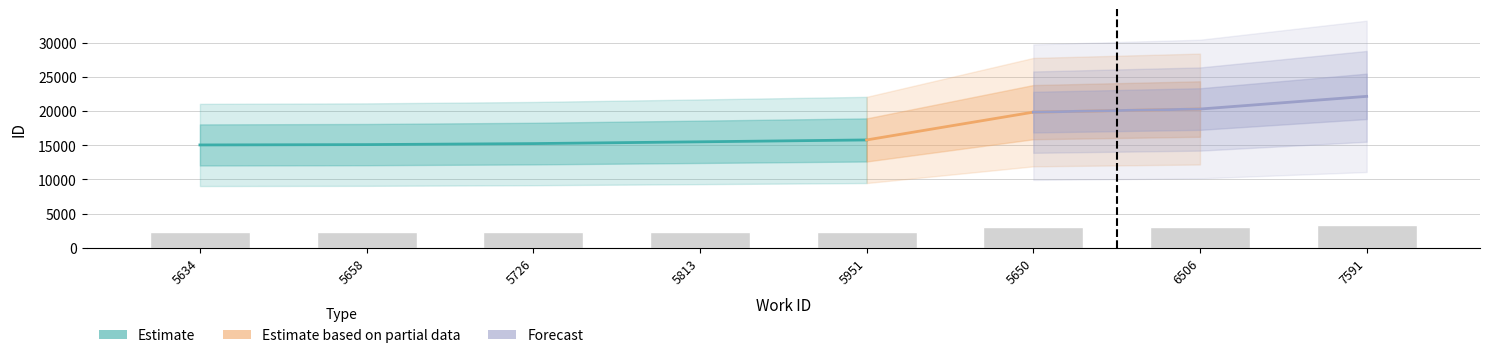

What is the label of the 8th bar from the left?

7591